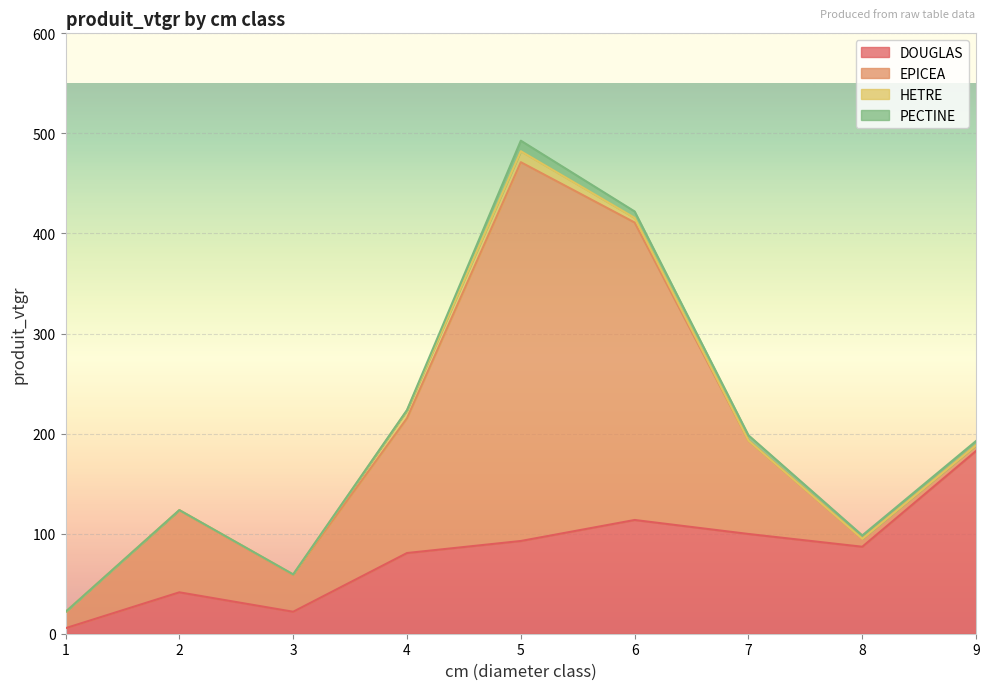

Rank the categories by PECTINE value from lowest to highest.

1, 2, 3, 4, 8, 9, 7, 6, 5